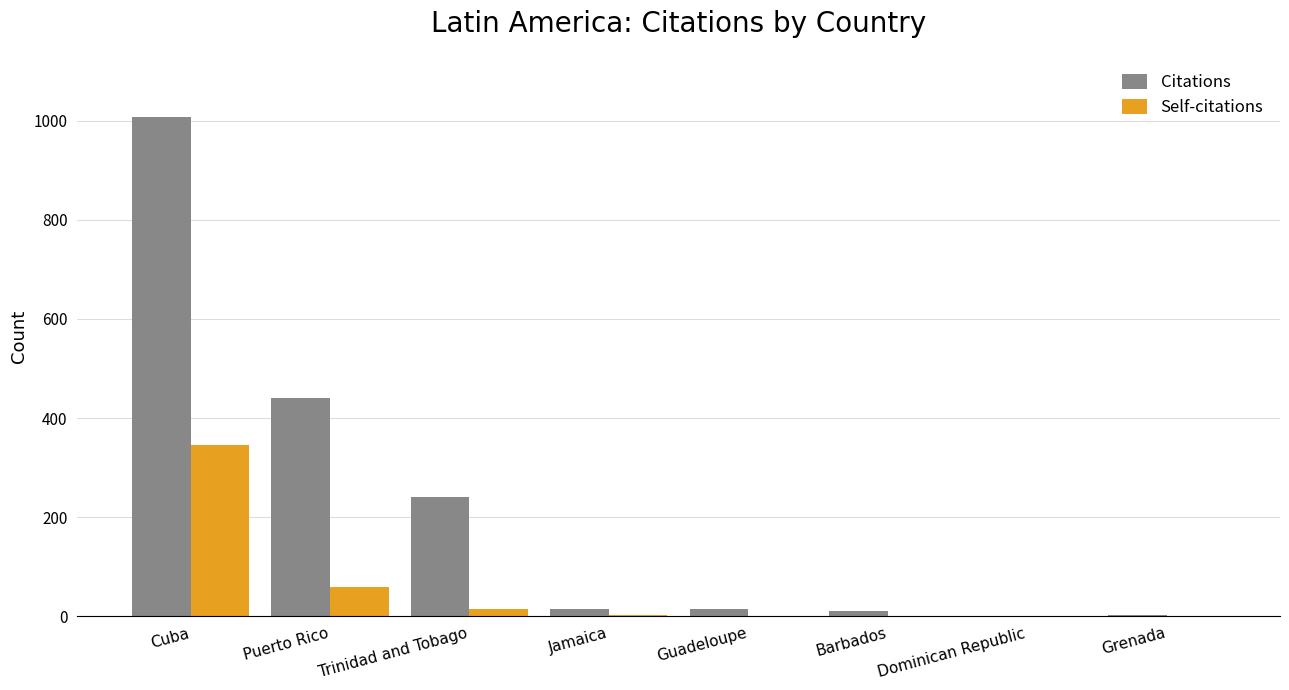

At which category is the sum across all series the highest?

Cuba